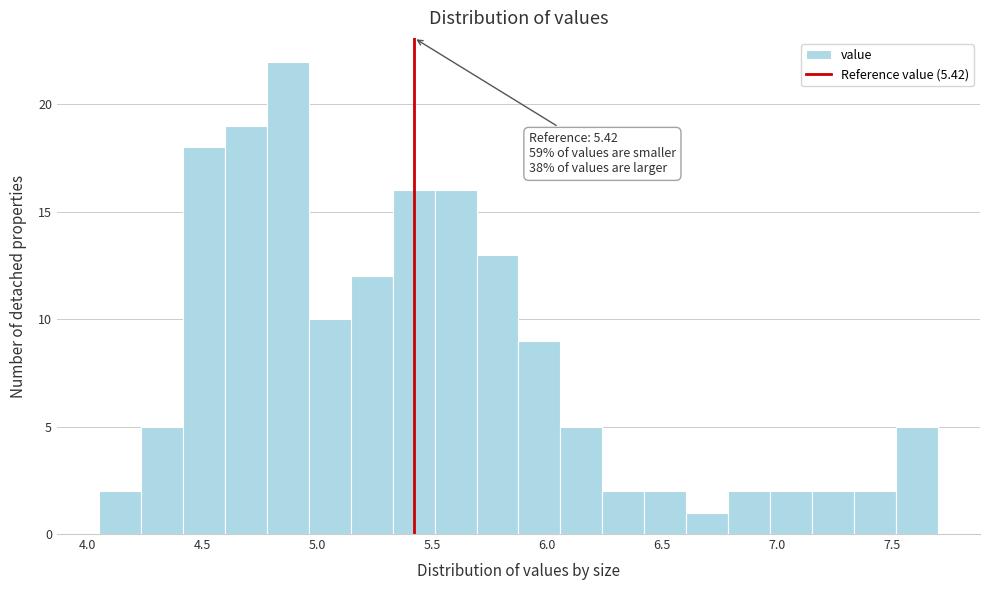

Around what value on the x-axis is the tallest bar? Give the approximate position of its centre, as read against the axis.

4.85